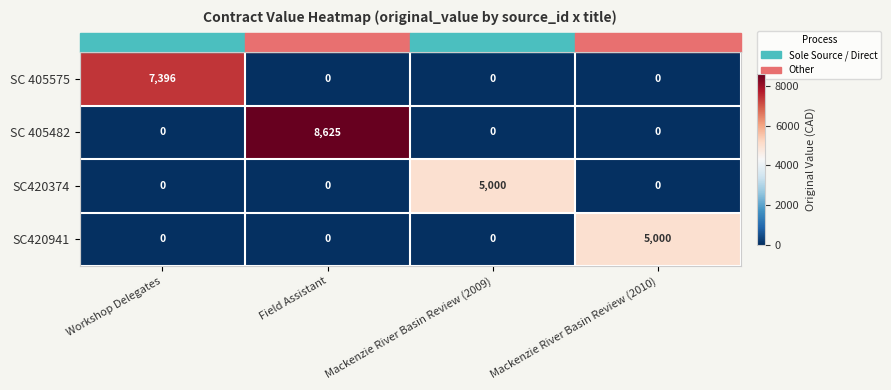

How many positive values does the SC 405575 series have?

1